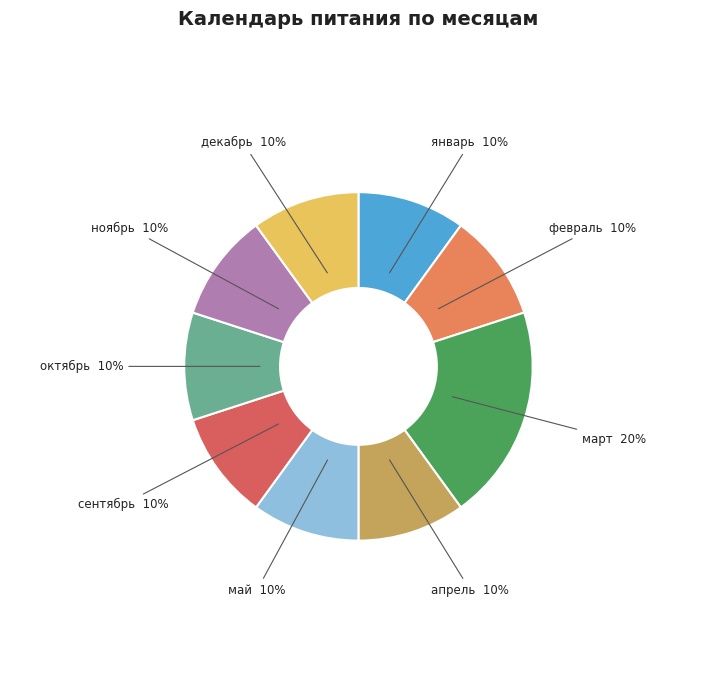

Count the number of slices in the pie.

9